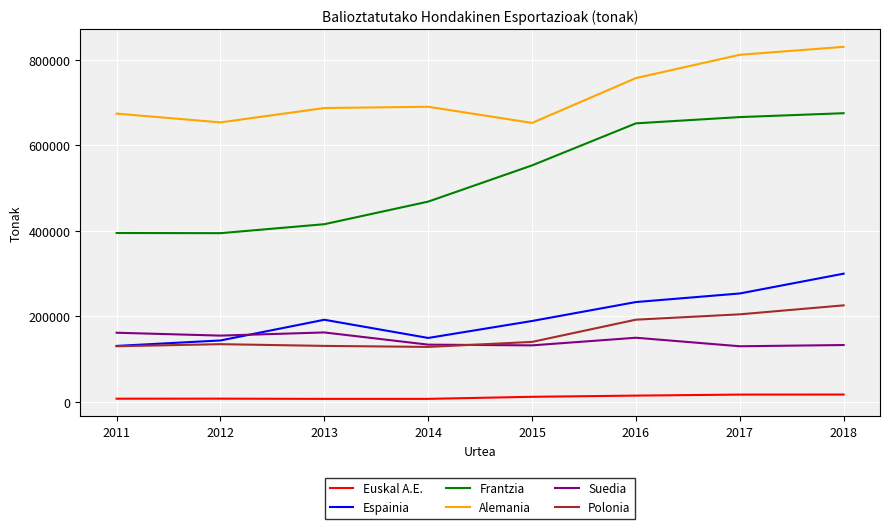

How many lines are shown in the chart?

6